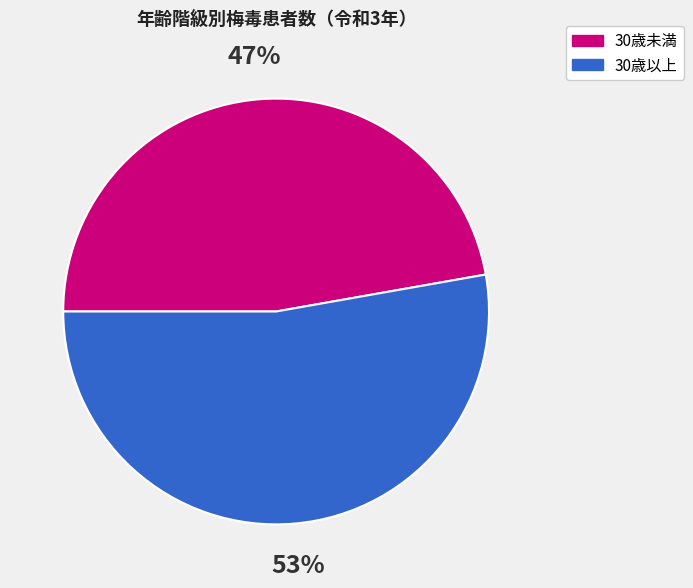

Is there a majority slice in this chart?

Yes